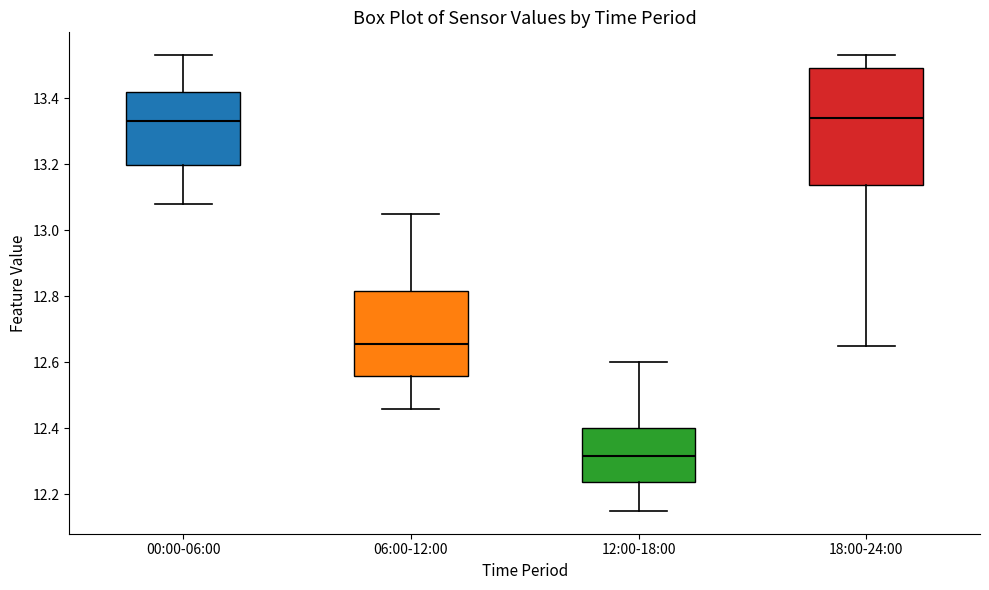

Where does the lower whisker of the box for 00:00-06:00 end on the y-axis? The values are not printed on the chart, so give them approximately, as read against the axis.

13.08